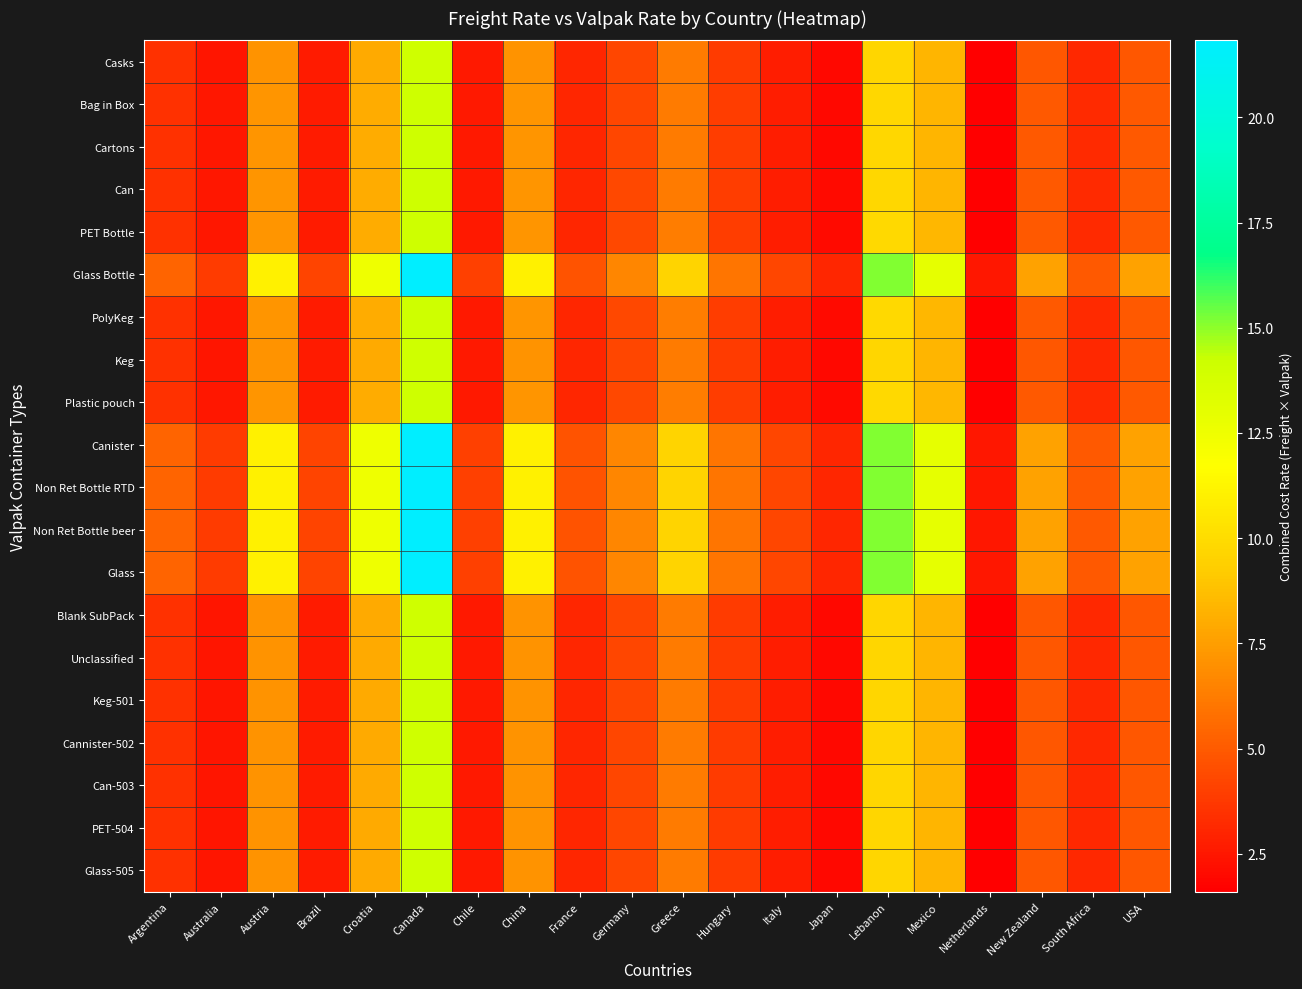

Which series has the widest spread of values?

Glass Bottle